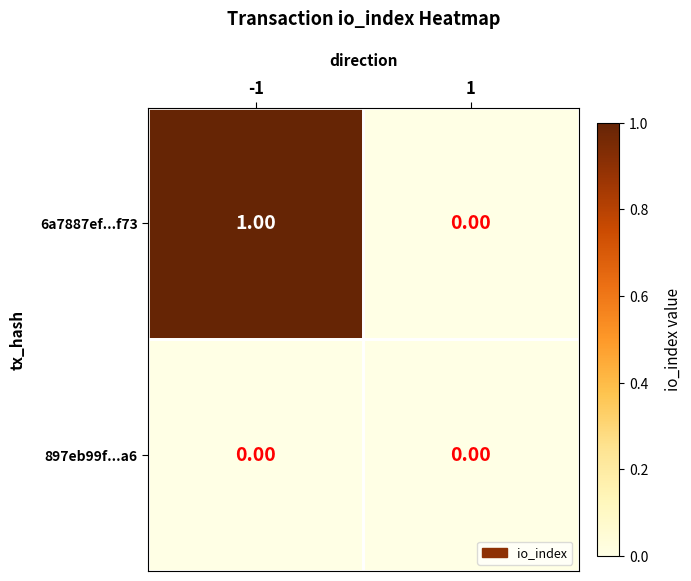

Rank the series by their average value, from highest to lowest.

6a7887ef...f73, 897eb99f...a6